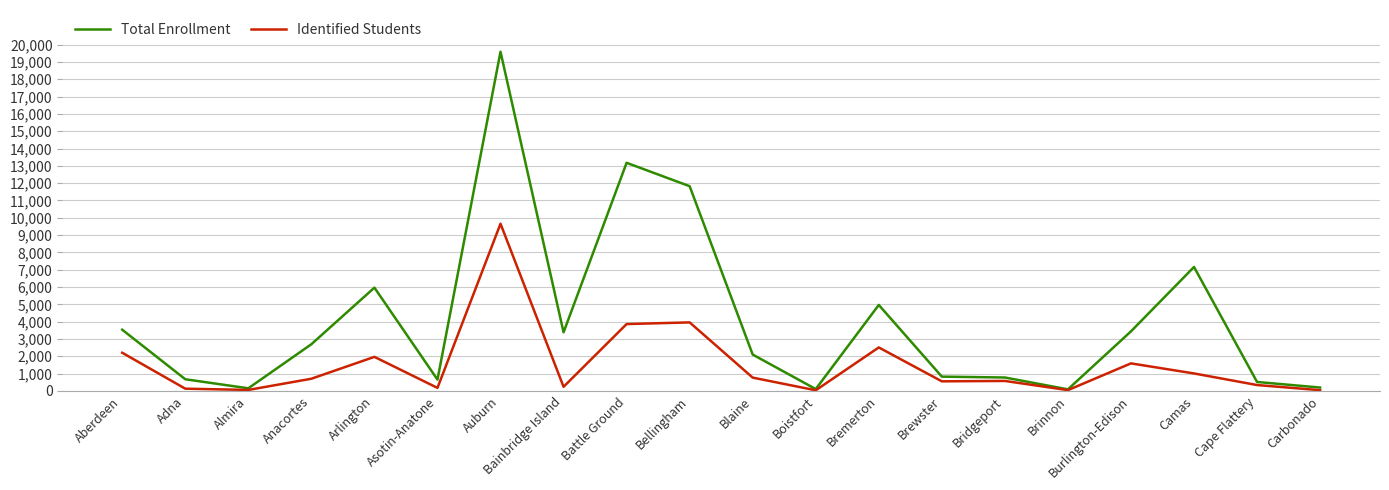

Does the chart have visible grid lines?

Yes